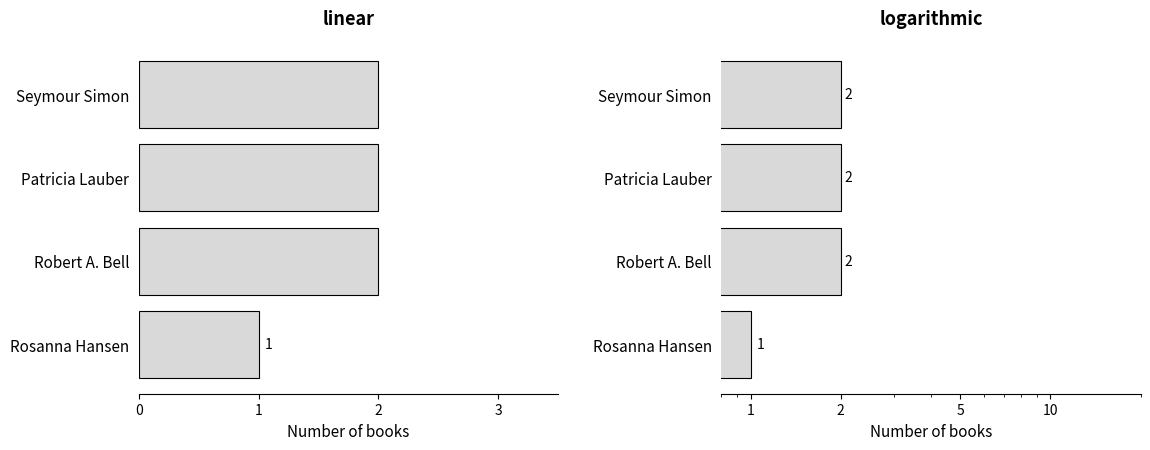

How many bars are there in total?

4